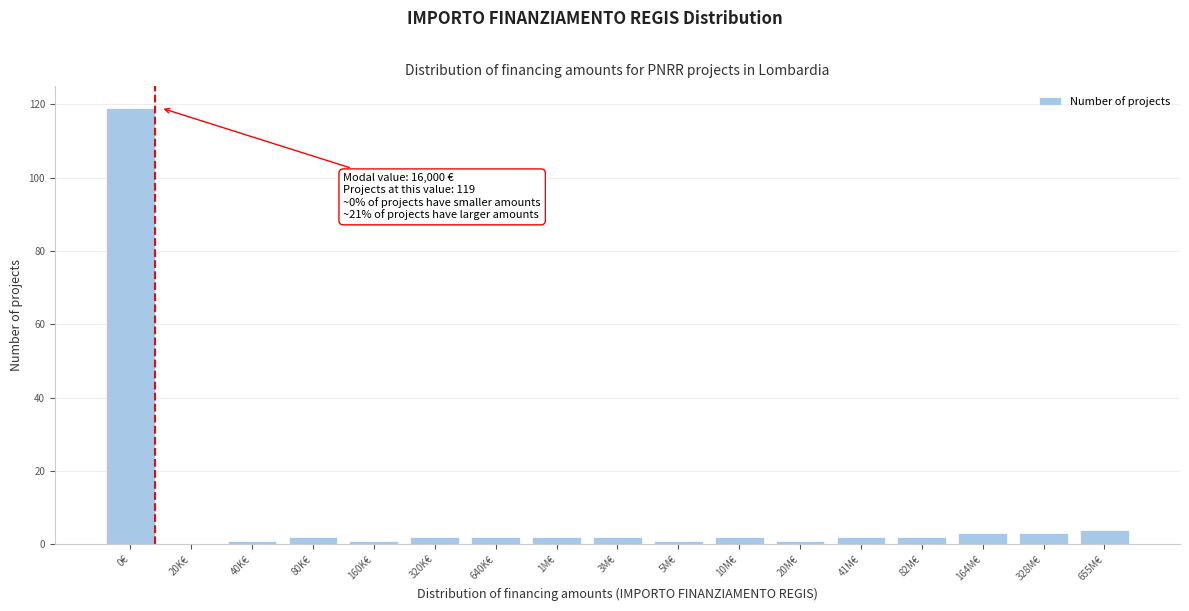

Reading left to right, extract all data points from this chart.

0€=119	20K€=0	40K€=1	80K€=2	160K€=1	320K€=2	640K€=2	1M€=2	3M€=2	5M€=1	10M€=2	20M€=1	41M€=2	82M€=2	164M€=3	328M€=3	655M€=4